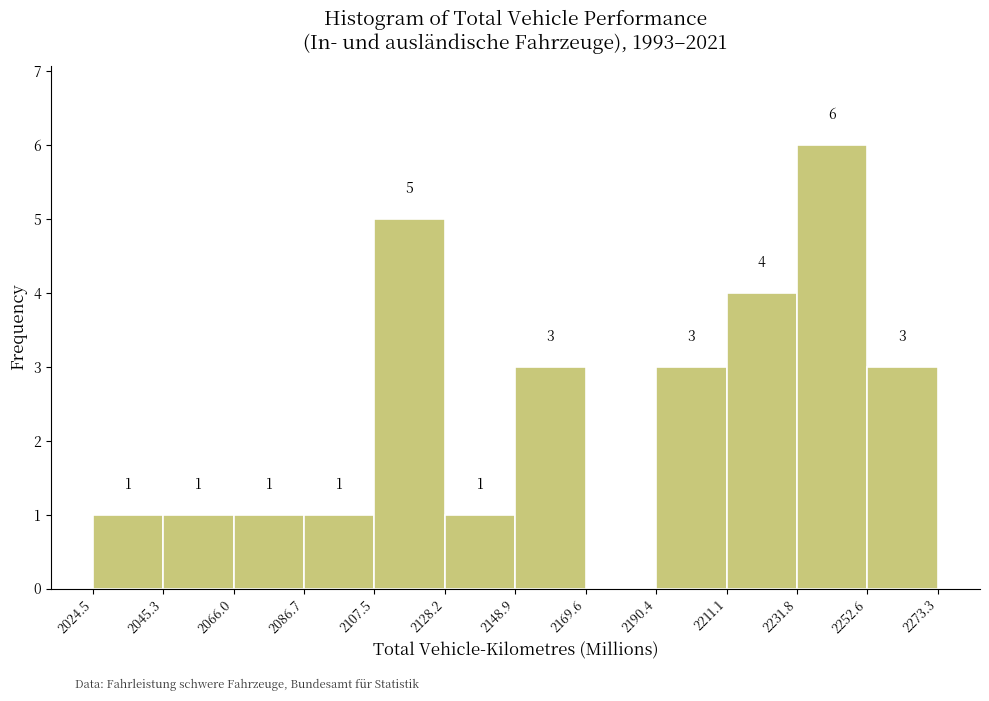

Over which range of the x-axis is the bar tallest?

2231.8 to 2252.6